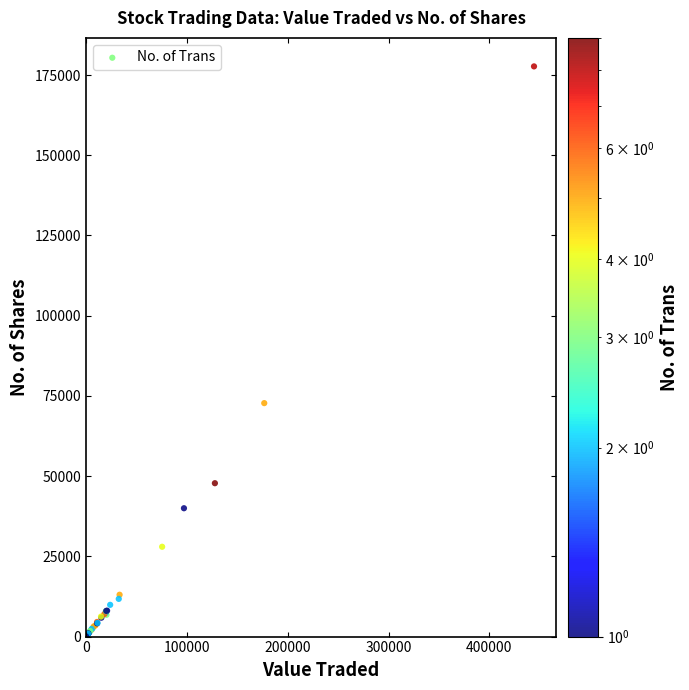

What Y value in the scatter plot is closest to 88859?

72759